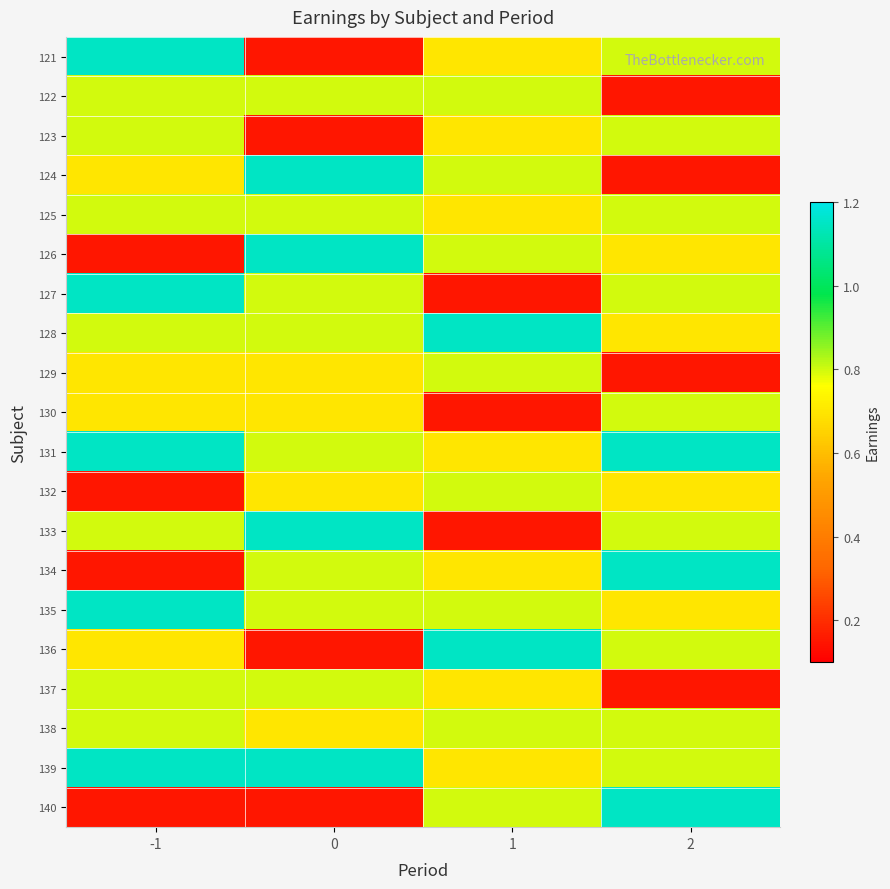

Reading left to right, extract all data points from this chart.

121: -1=1.1	0=0.1	1=0.7	2=0.8
122: -1=0.8	0=0.8	1=0.8	2=0.1
123: -1=0.8	0=0.1	1=0.7	2=0.8
124: -1=0.7	0=1.1	1=0.8	2=0.1
125: -1=0.8	0=0.8	1=0.7	2=0.8
126: -1=0.1	0=1.1	1=0.8	2=0.7
127: -1=1.1	0=0.8	1=0.1	2=0.8
128: -1=0.8	0=0.8	1=1.1	2=0.7
129: -1=0.7	0=0.7	1=0.8	2=0.1
130: -1=0.7	0=0.7	1=0.1	2=0.8
131: -1=1.1	0=0.8	1=0.7	2=1.1
132: -1=0.1	0=0.7	1=0.8	2=0.7
133: -1=0.8	0=1.1	1=0.1	2=0.8
134: -1=0.1	0=0.8	1=0.7	2=1.1
135: -1=1.1	0=0.8	1=0.8	2=0.7
136: -1=0.7	0=0.1	1=1.1	2=0.8
137: -1=0.8	0=0.8	1=0.7	2=0.1
138: -1=0.8	0=0.7	1=0.8	2=0.8
139: -1=1.1	0=1.1	1=0.7	2=0.8
140: -1=0.1	0=0.1	1=0.8	2=1.1